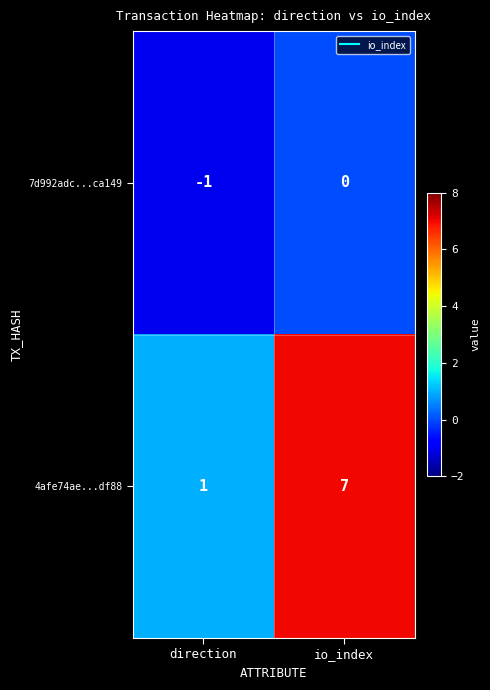

Which series has the largest range (max minus min)?

4afe74ae...df88